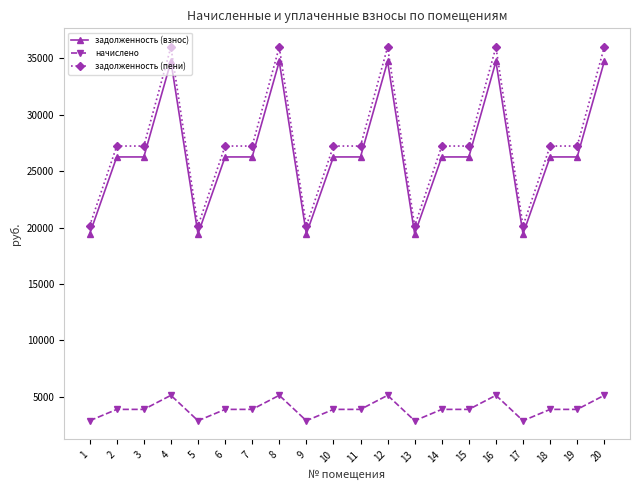

True or false: задолженность (пени) and начислено cross at least once.

False